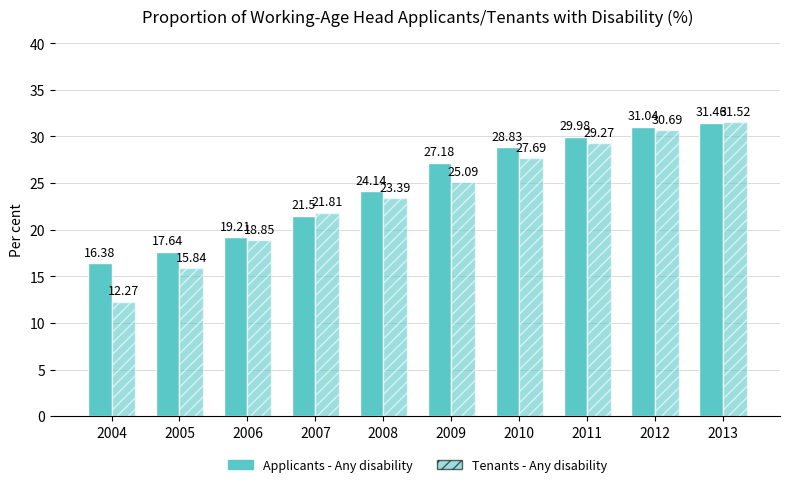

Read the Tenants - Any disability value at 2005.

15.8